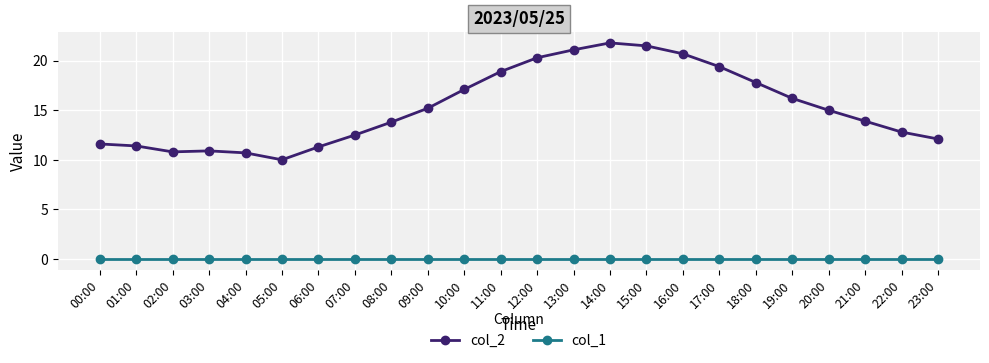

Is the value of col_2 at 03:00 greater than the value of col_1 at 17:00?

Yes